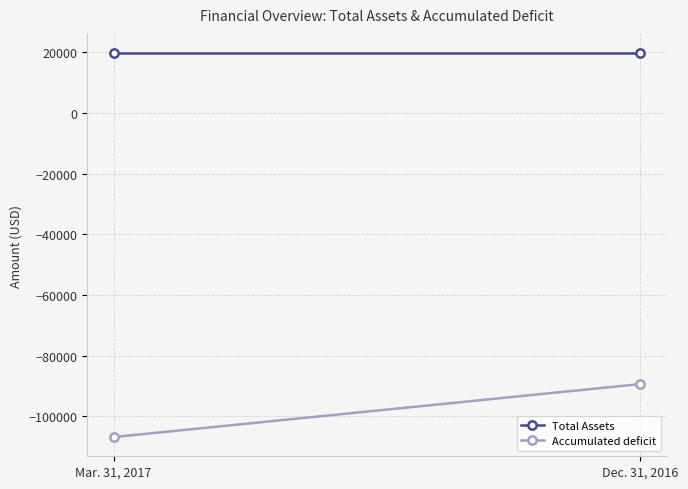

The value of Accumulated deficit at Dec. 31, 2016 is -89373. True or false?

True